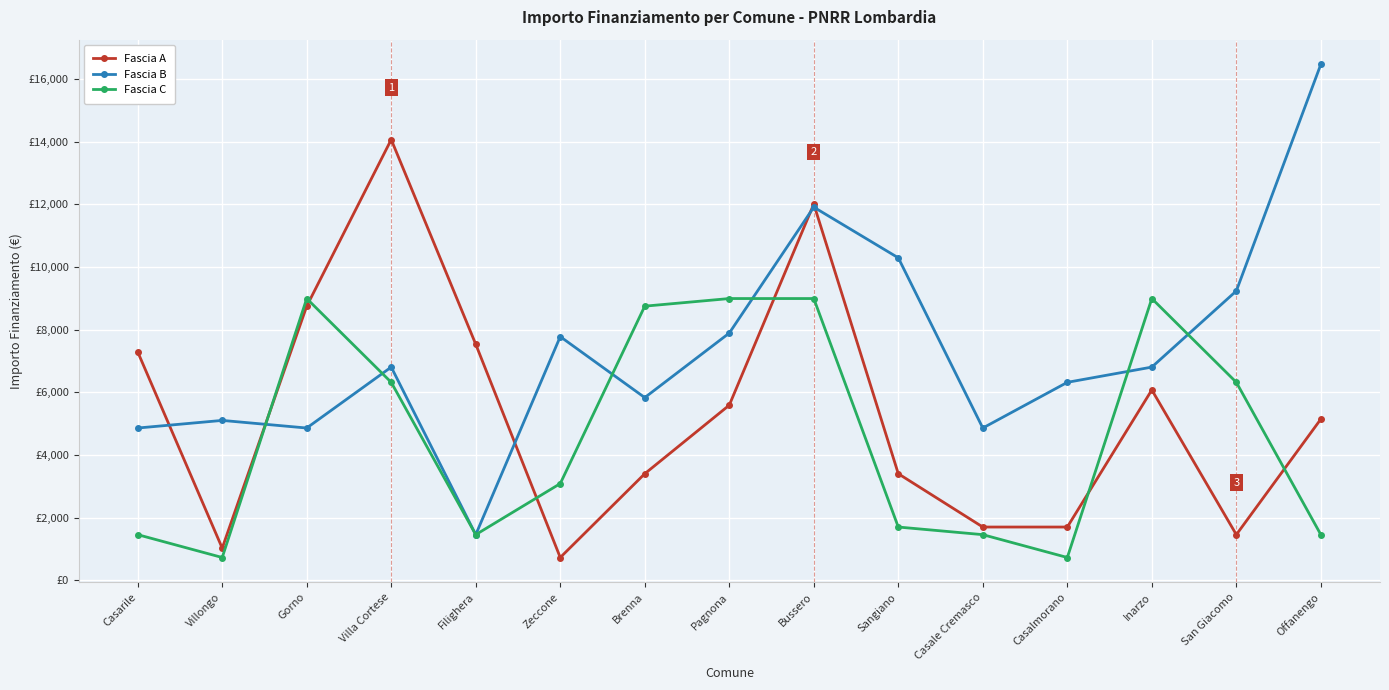

Is it true that Fascia C equals 3087 at Zeccone?

True